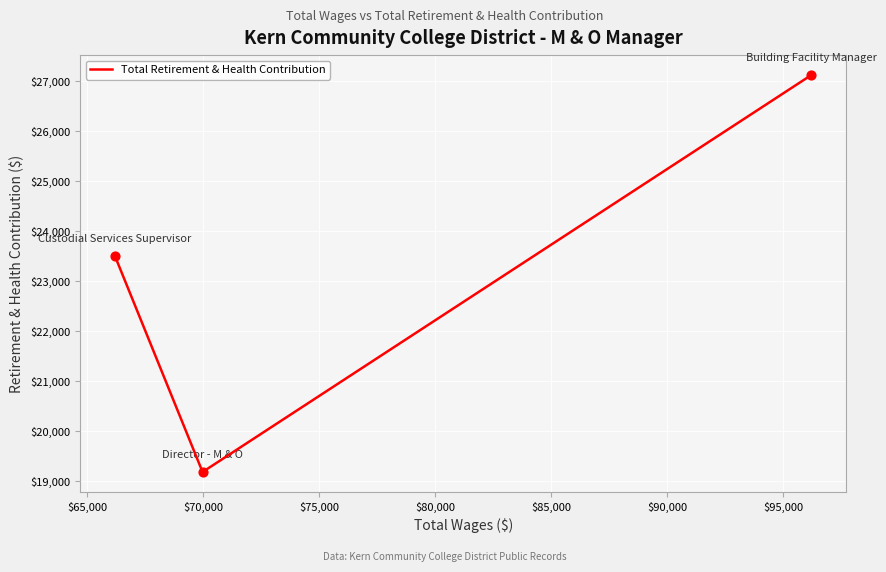

What is the maximum value shown in the chart?

27122